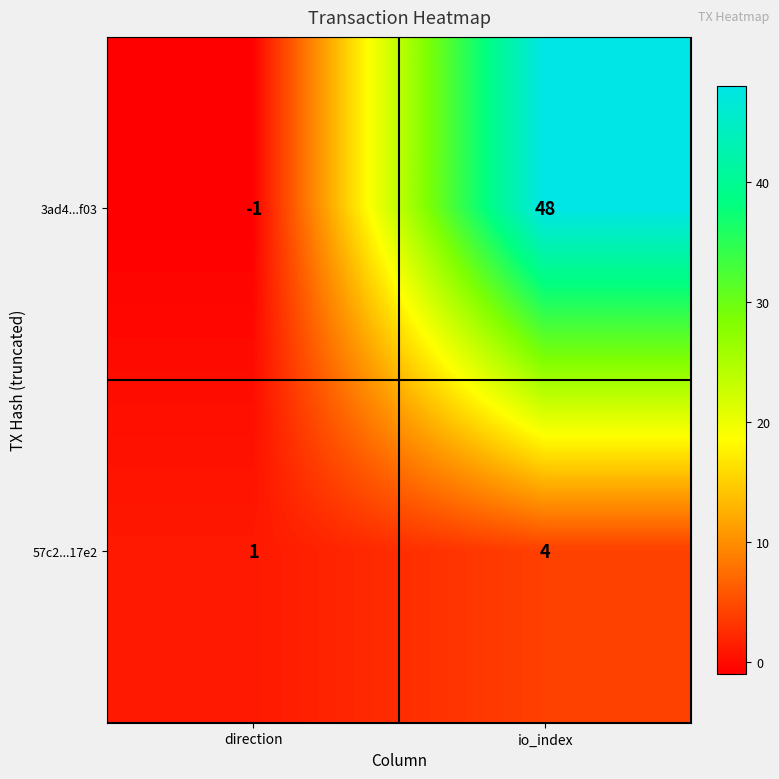

Which series has the widest spread of values?

3ad4...f03